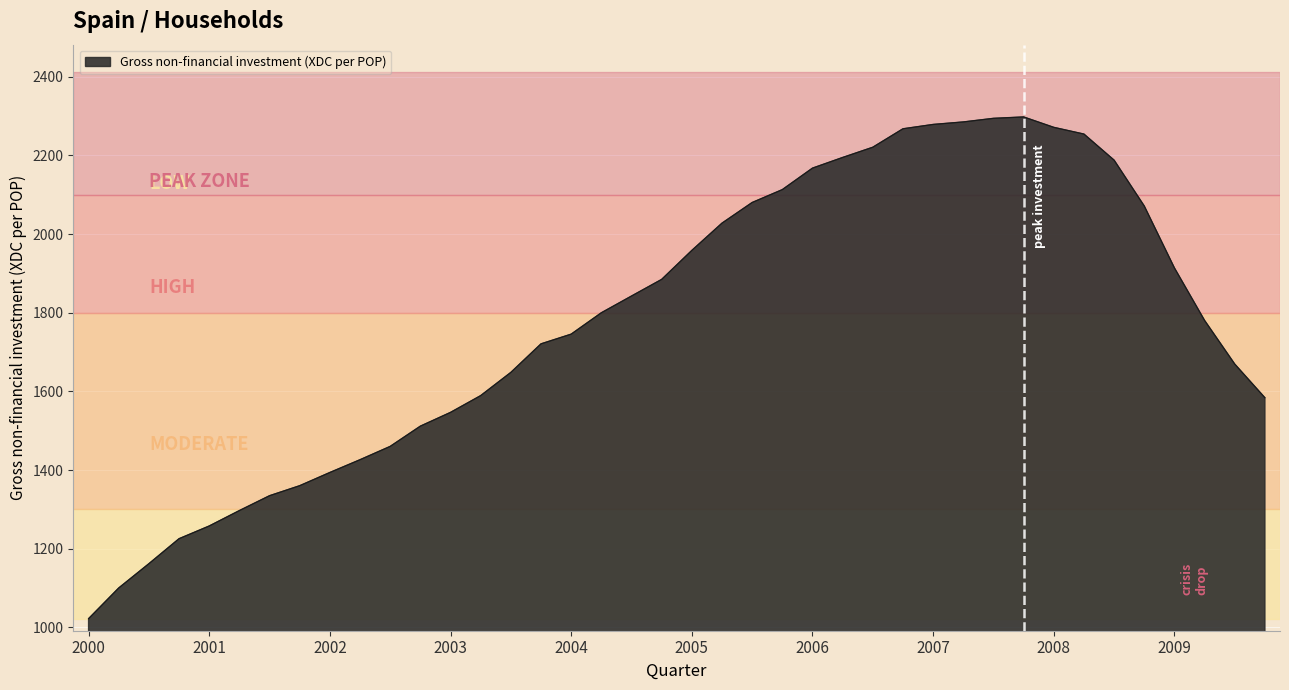

What is the smallest value displayed?

1021.8